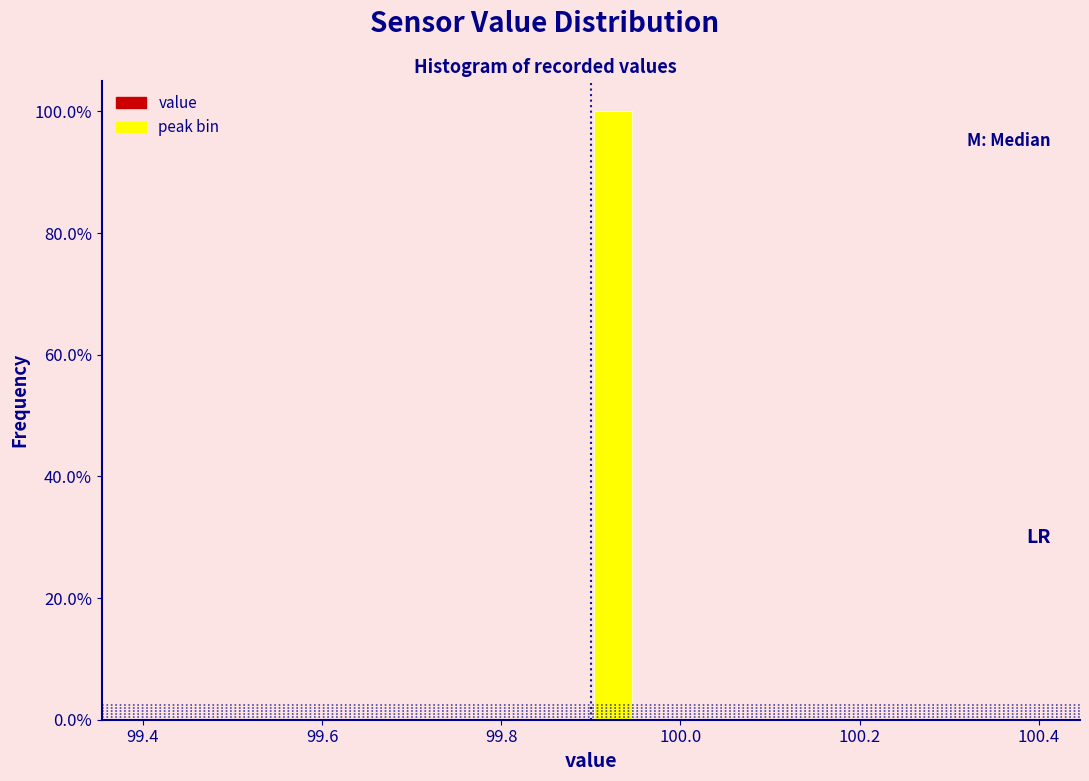

Around what value on the x-axis is the tallest bar? Give the approximate position of its centre, as read against the axis.

99.92